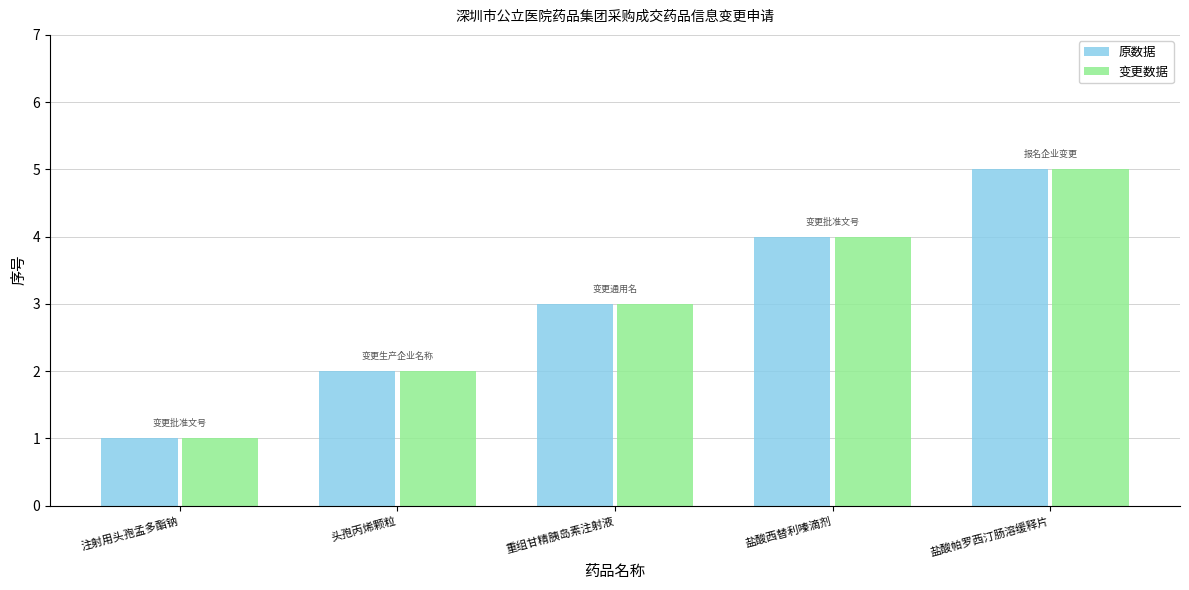

What is the total value across all series at 盐酸帕罗西汀肠溶缓释片?

10